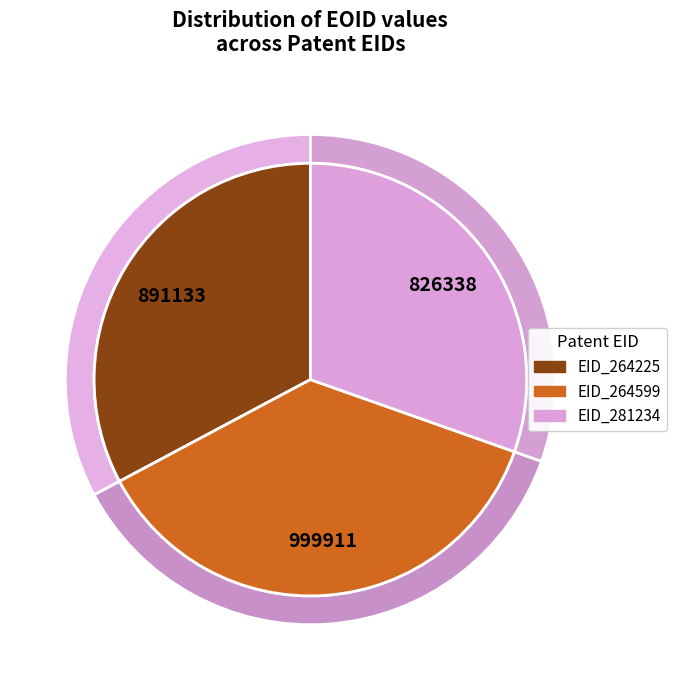

To the nearest percent, what portion does EID_264599 represent?

37%